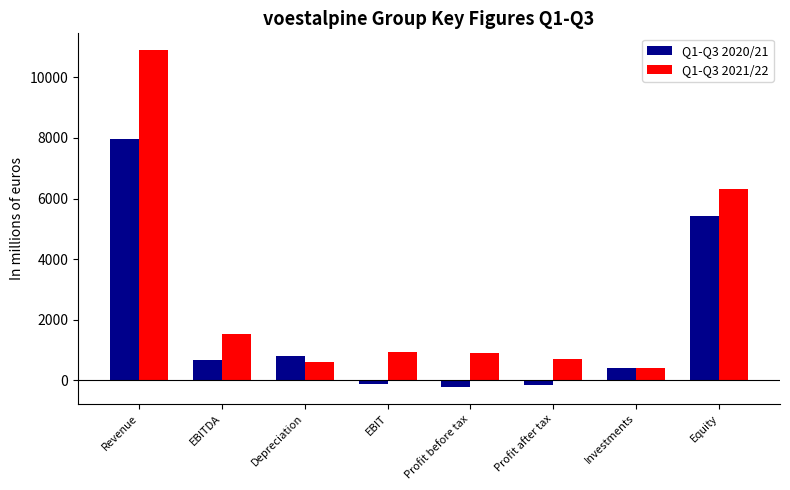

The Q1-Q3 2021/22 series shows 1545.8 at EBITDA. True or false?

True